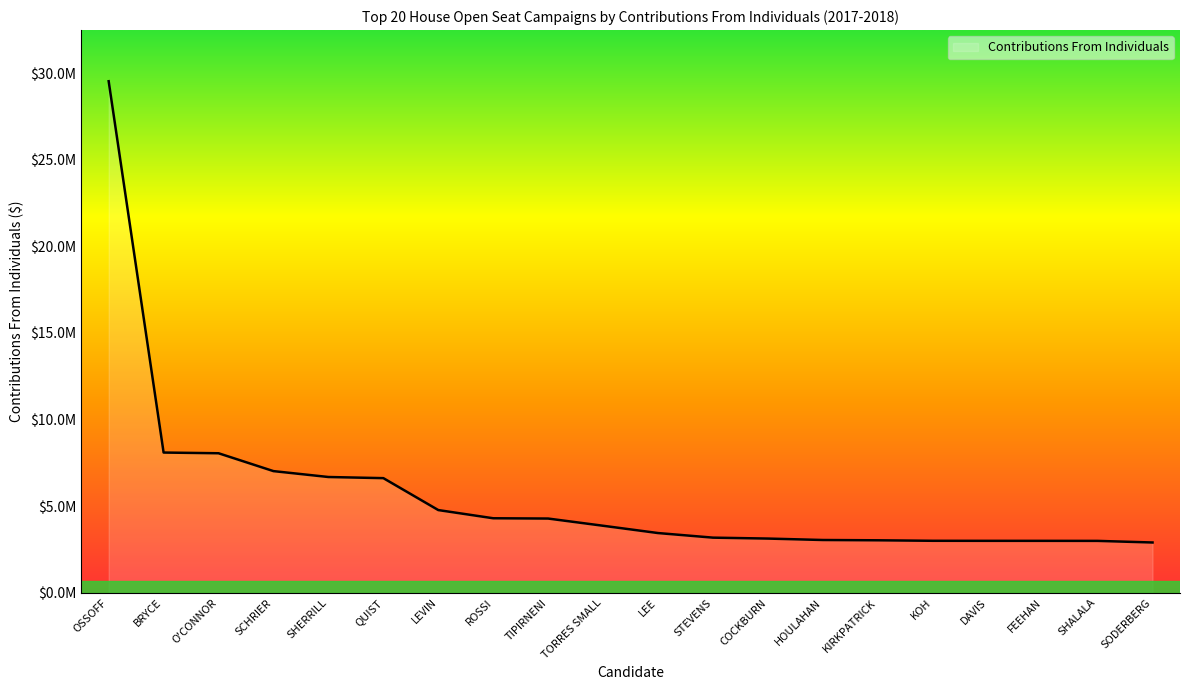

List the labels in order of value, largest first.

OSSOFF, BRYCE, O'CONNOR, SCHRIER, SHERRILL, QUIST, LEVIN, ROSSI, TIPIRNENI, TORRES SMALL, LEE, STEVENS, COCKBURN, HOULAHAN, KIRKPATRICK, KOH, DAVIS, FEEHAN, SHALALA, SODERBERG